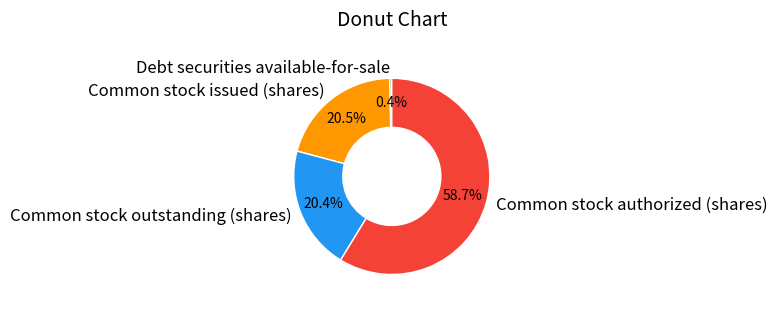

To the nearest percent, what is the average slice percentage?

25%